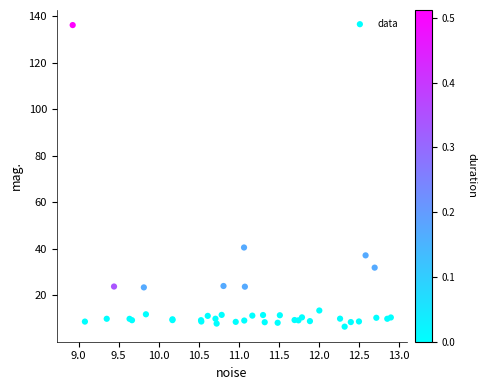

What Y value in the scatter plot is closest to 71?

40.6